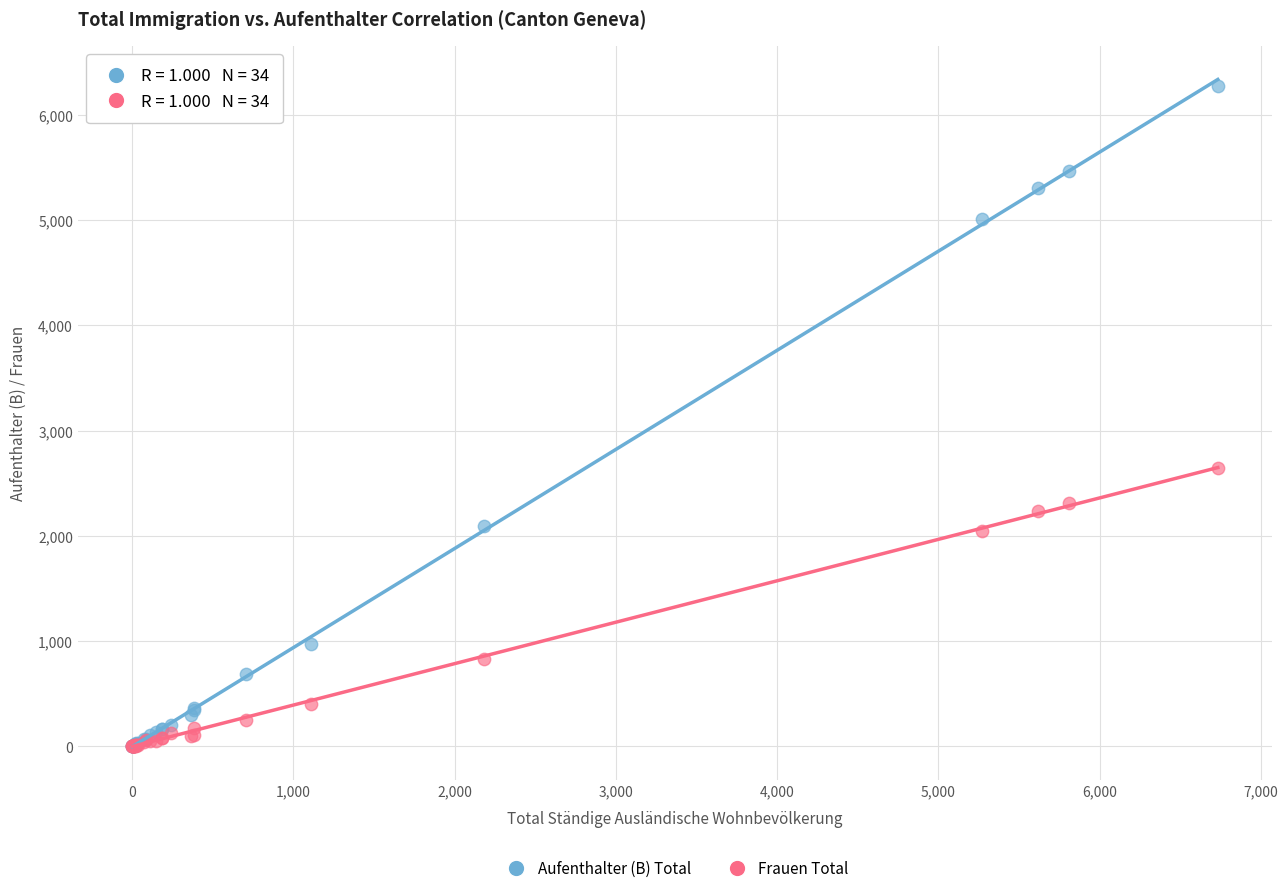

Which series contains the highest Y value?

Aufenthalter (B) Total